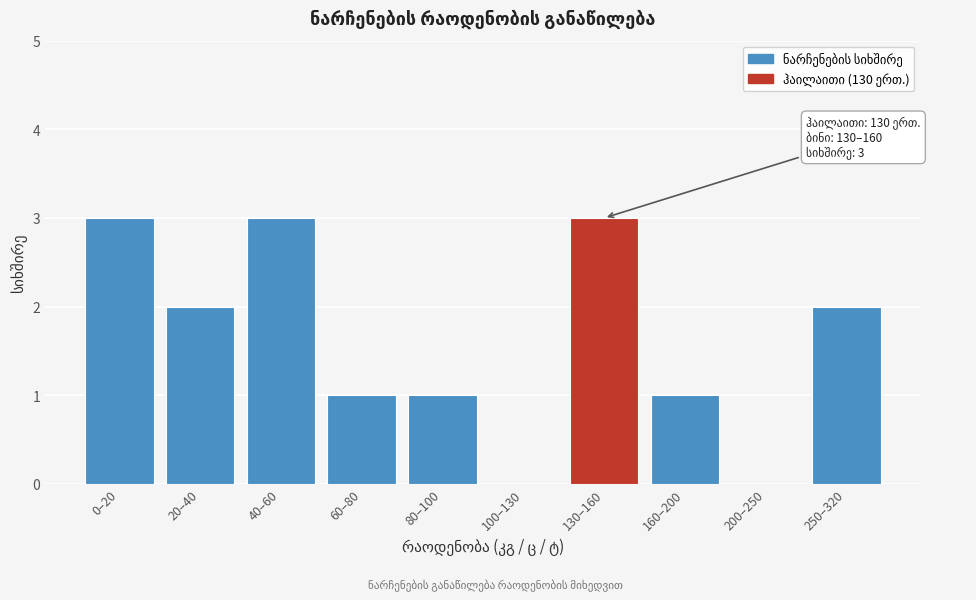

Reading left to right, transcribe all the data shown in this chart.

0–20=3	20–40=2	40–60=3	60–80=1	80–100=1	100–130=0	130–160=3	160–200=1	200–250=0	250–320=2